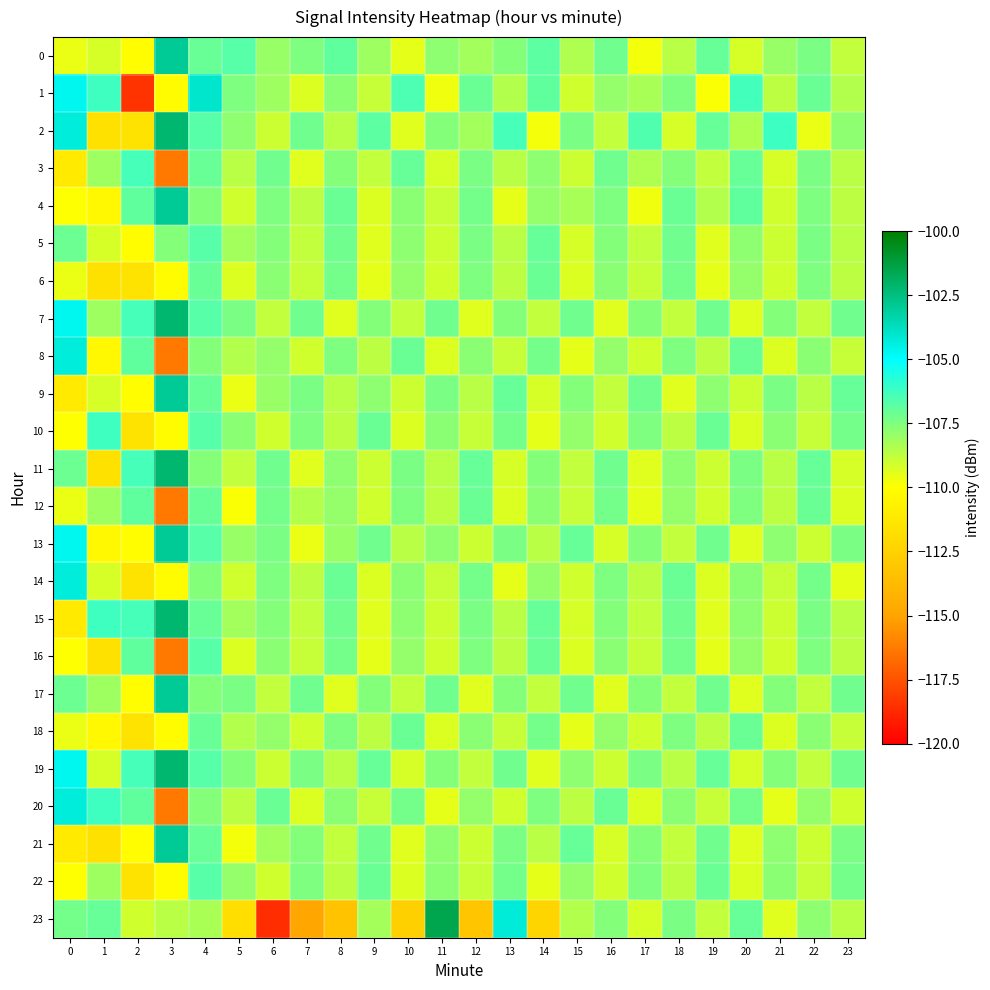

What is the smallest value displayed?

-118.6